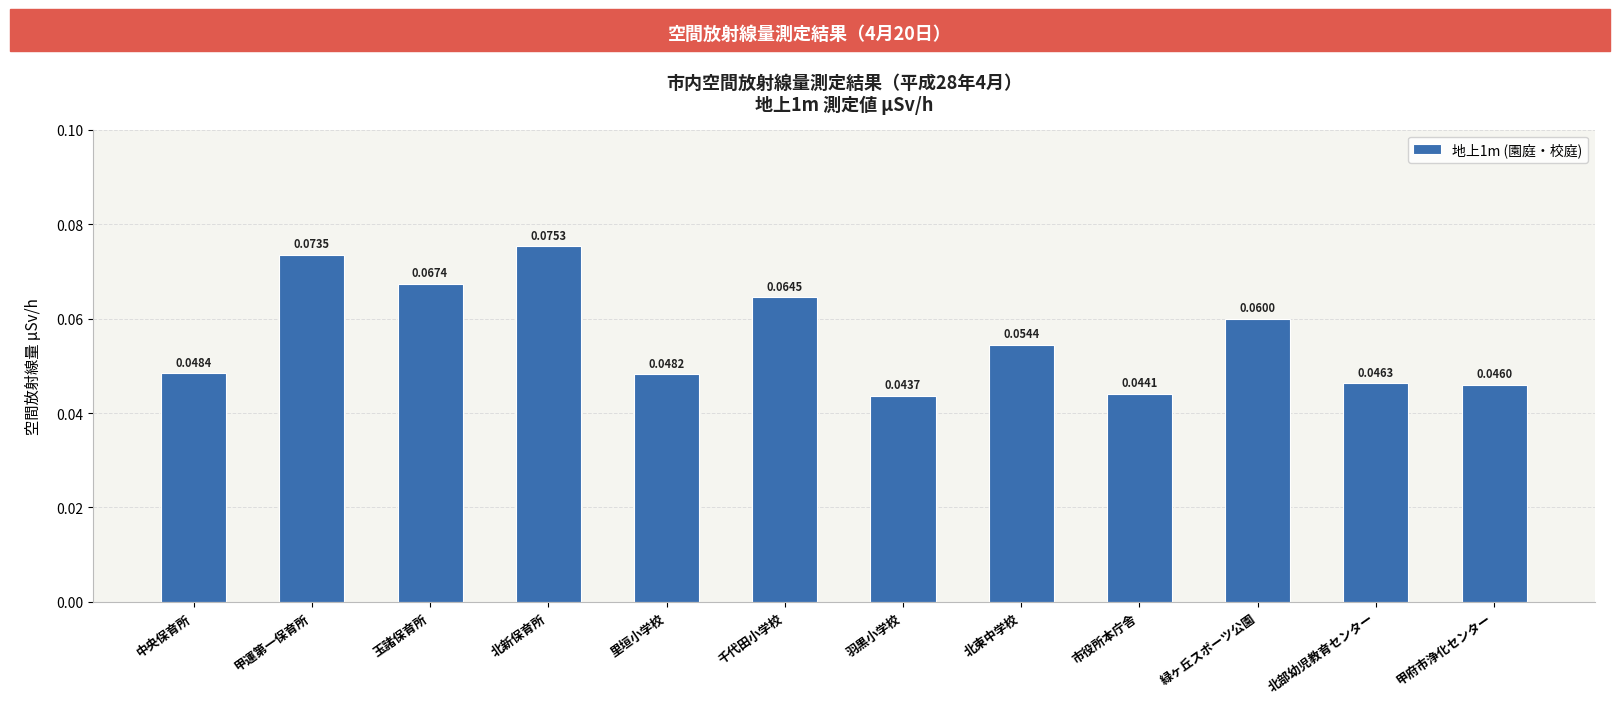

What is the sum of all values?

0.7